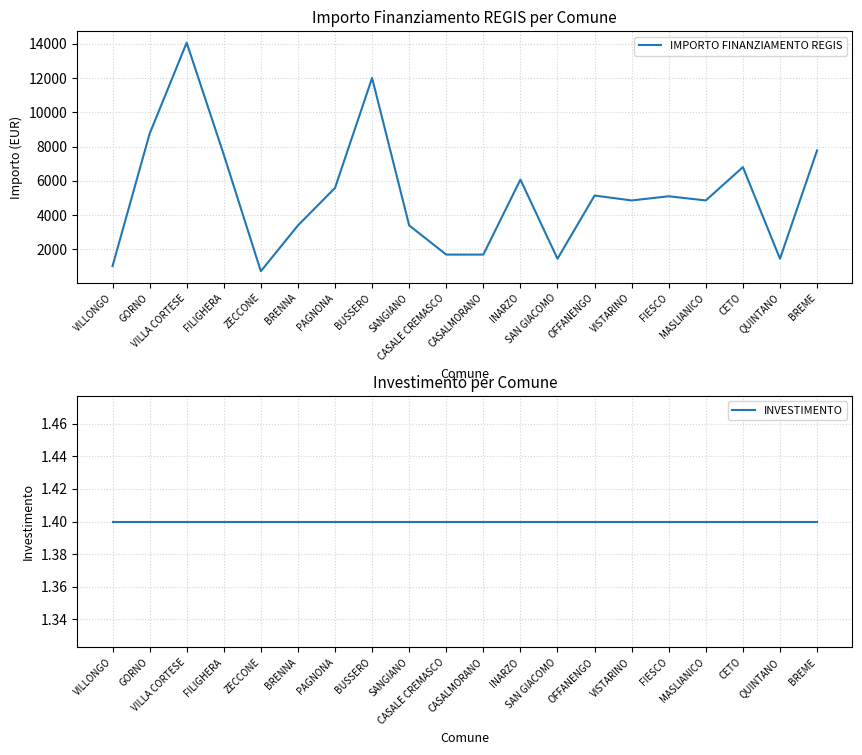

Which category has the lowest value in the IMPORTO FINANZIAMENTO REGIS series?

ZECCONE